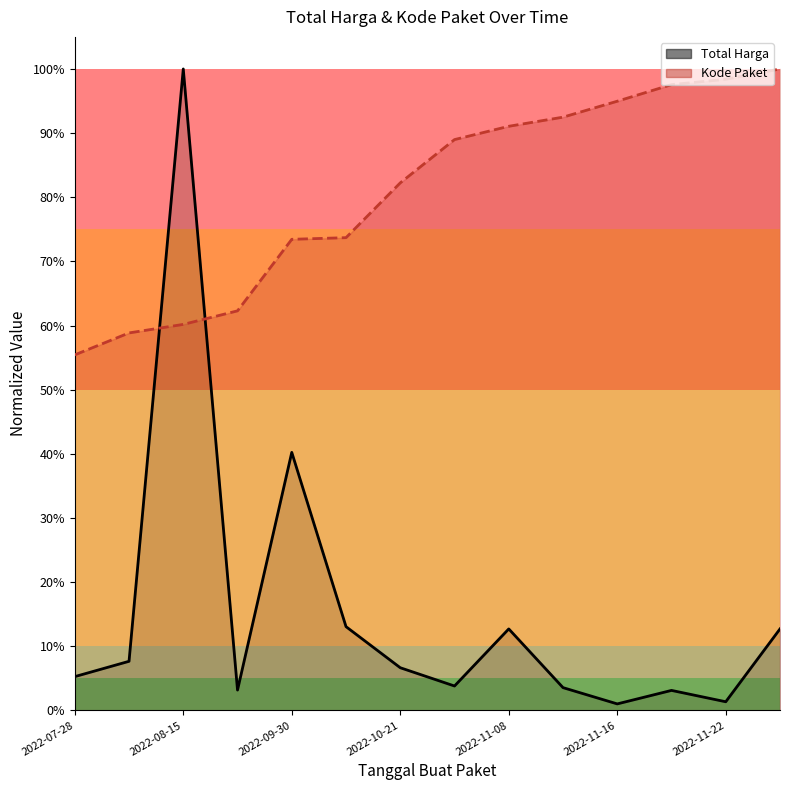

What is the label of the 5th point from the left?

2022-09-30